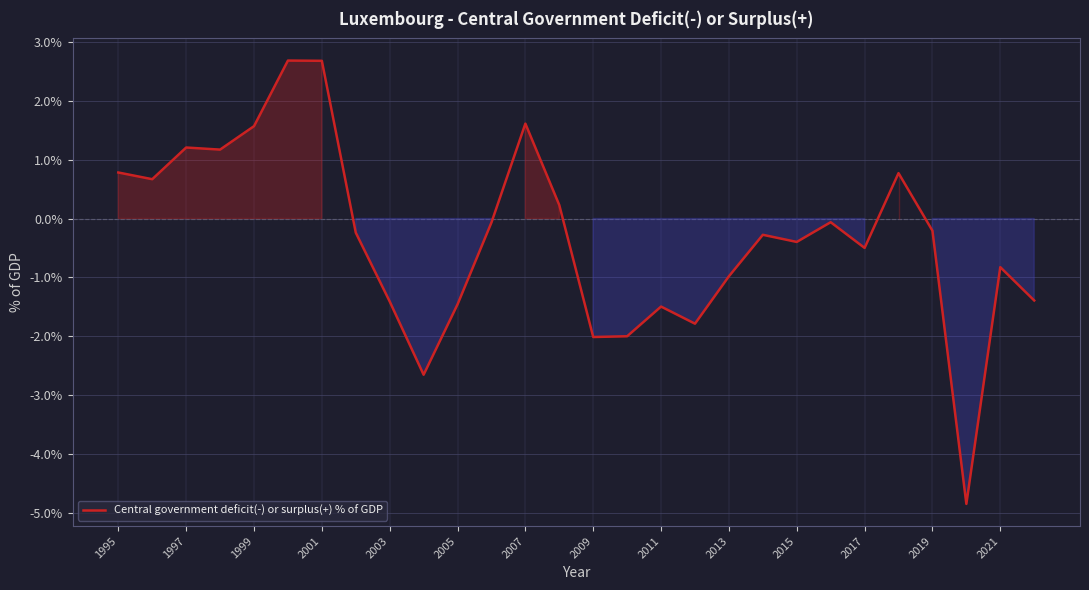

Reading left to right, extract all data points from this chart.

0.8	0.7	1.2	1.2	1.6	2.7	2.7	-0.2	-1.4	-2.6	-1.5	-0.1	1.6	0.2	-2.0	-2.0	-1.5	-1.8	-1.0	-0.3	-0.4	-0.1	-0.5	0.8	-0.2	-4.8	-0.8	-1.4